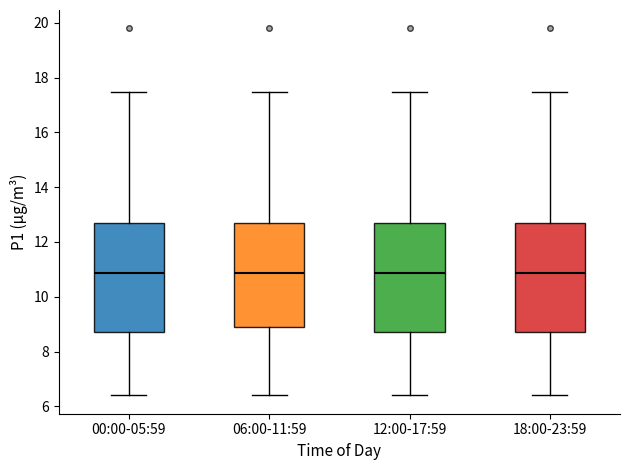

Reading left to right, transcribe this box plot: for each box, give where its median line is, the range the box spans, and where its two whiskers end, as read against the y-axis. The values are not printed on the chart, so give them approximately, as read against the axis.

00:00-05:59: median 10.8, box 8.6 to 12.6, whiskers 6.4 to 17.4
06:00-11:59: median 10.8, box 8.8 to 12.6, whiskers 6.4 to 17.4
12:00-17:59: median 10.8, box 8.6 to 12.6, whiskers 6.4 to 17.4
18:00-23:59: median 10.8, box 8.6 to 12.6, whiskers 6.4 to 17.4